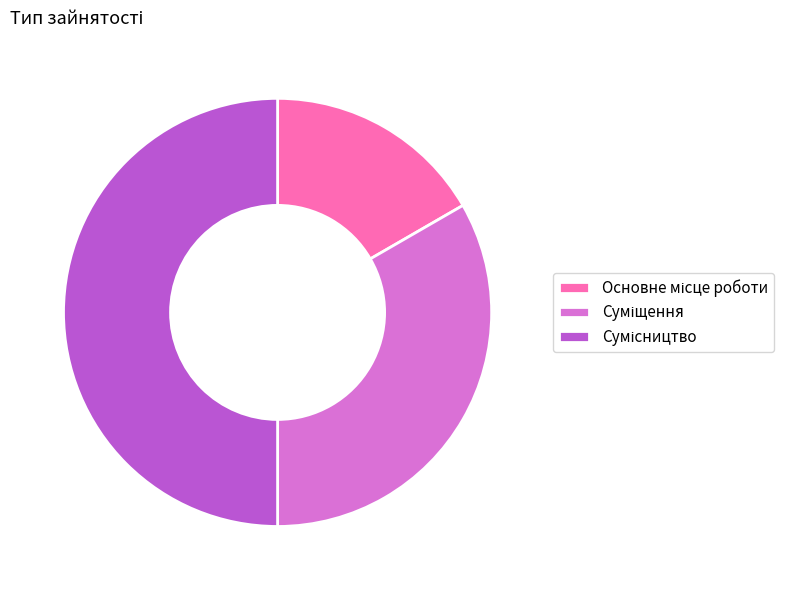

Count the number of slices in the pie.

3